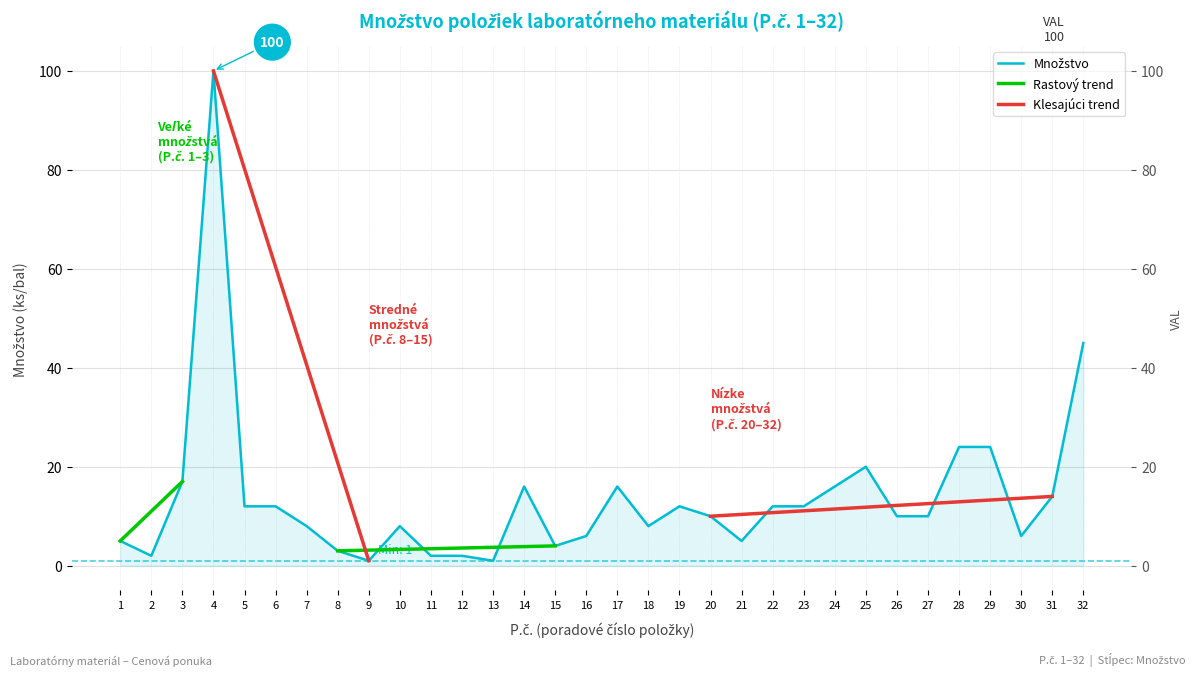

What is the sum of all values?

443